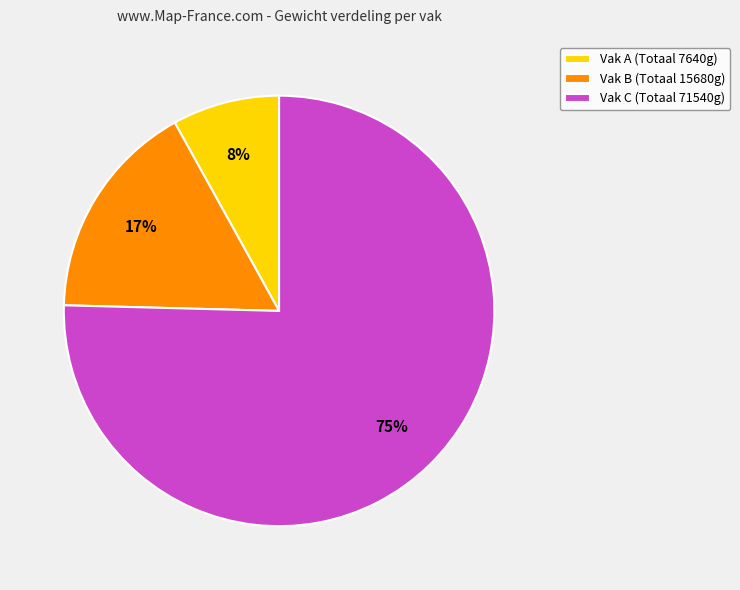

Is there a majority slice in this chart?

Yes